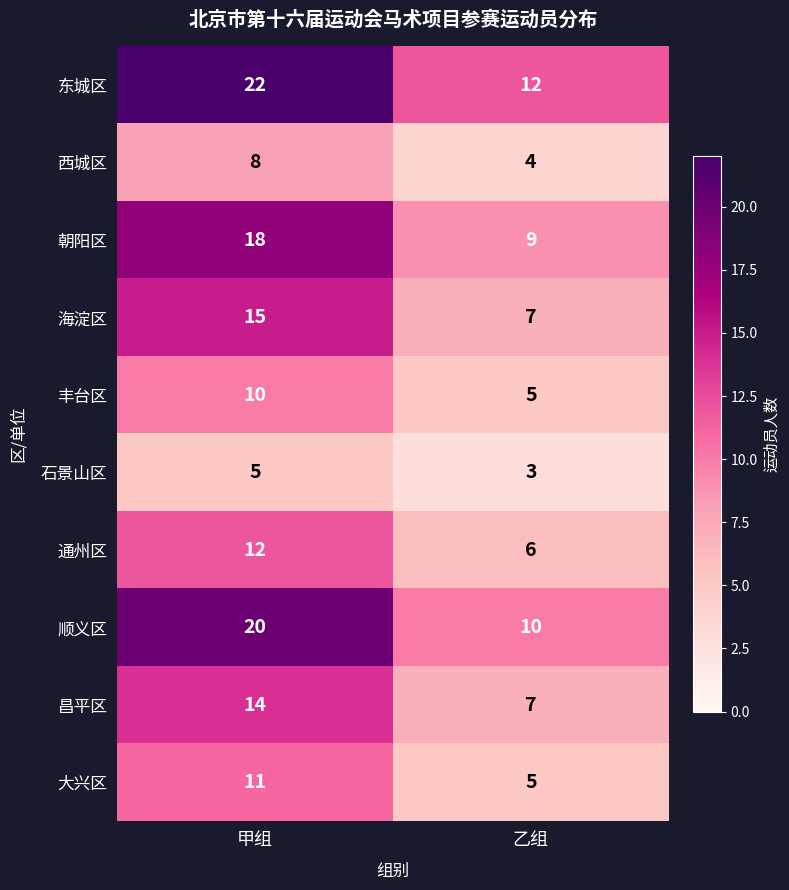

What is the difference between the 丰台区 values at 甲组 and 乙组?

5